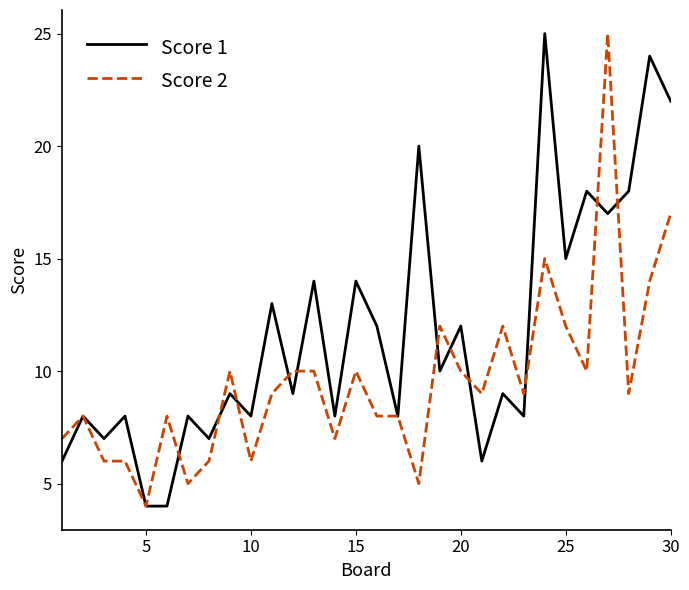

What is the greatest value displayed?

25